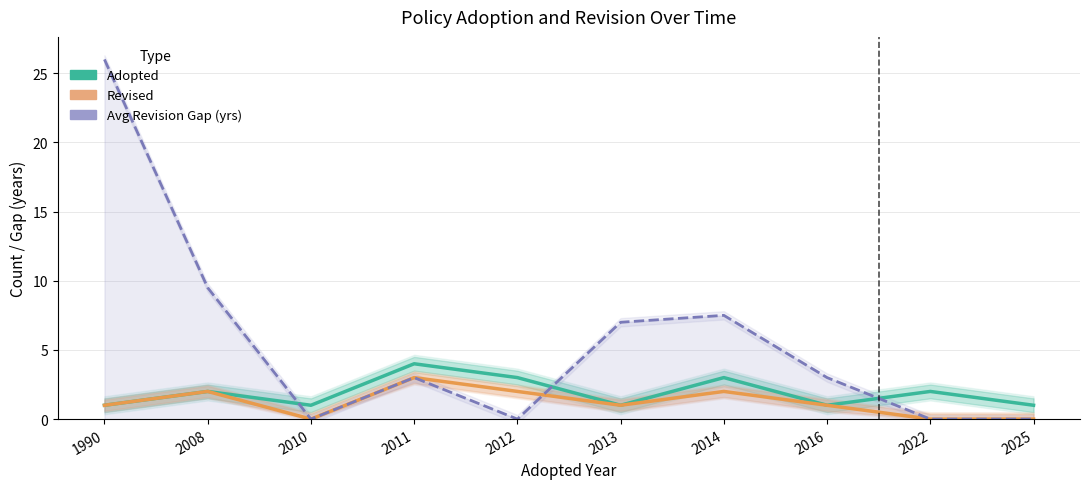

List the series in order of their overall mean, lowest first.

Revised, Adopted, Avg Revision Gap (yrs)